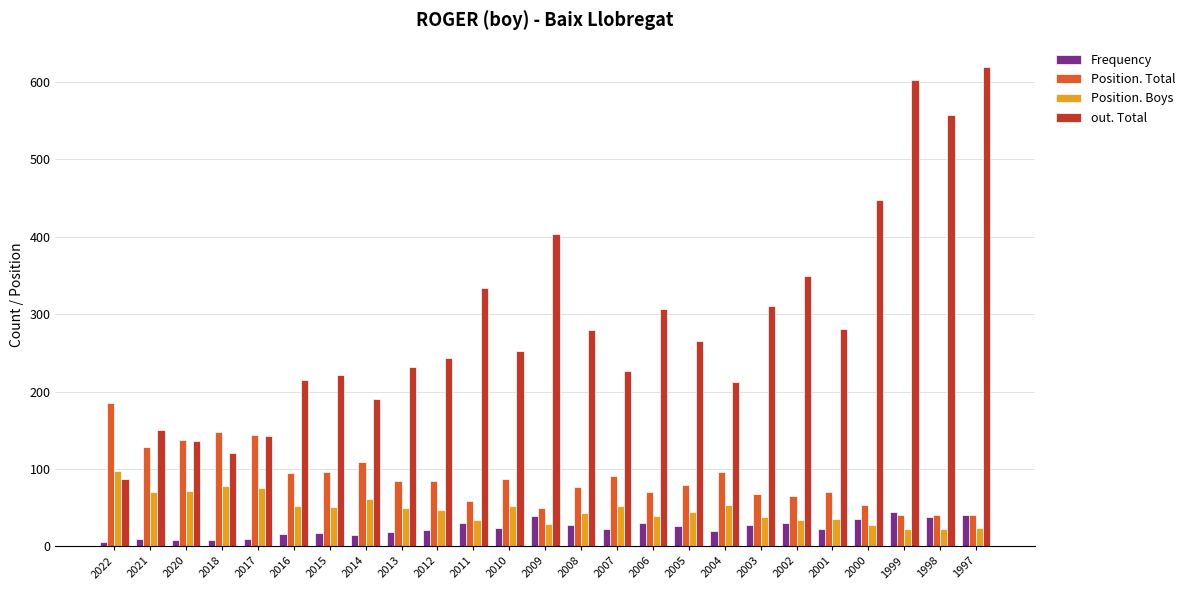

Is it true that Position. Total equals 91 at 2007?

True